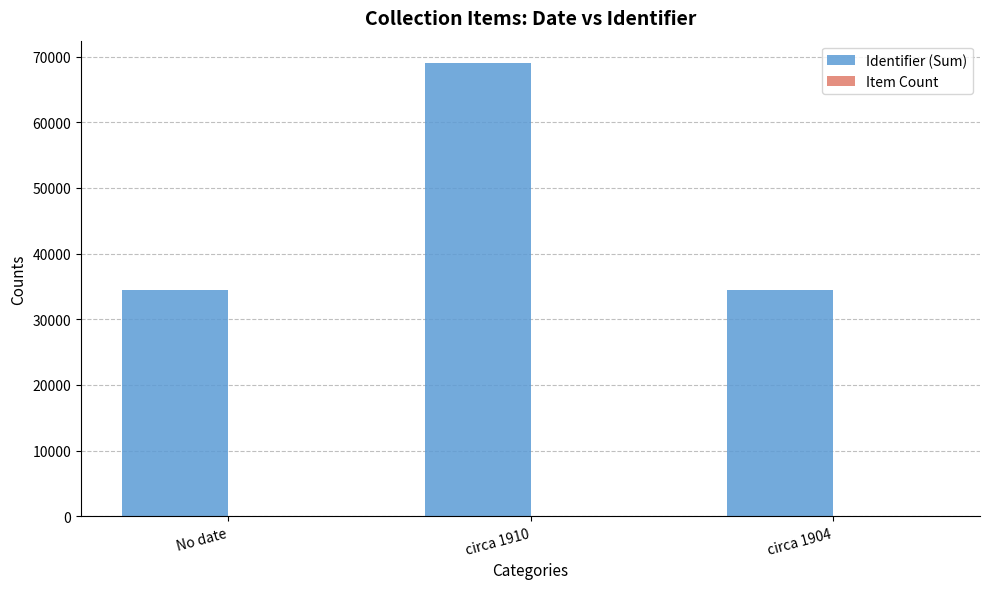

Which category has the highest value in the Identifier (Sum) series?

circa 1910